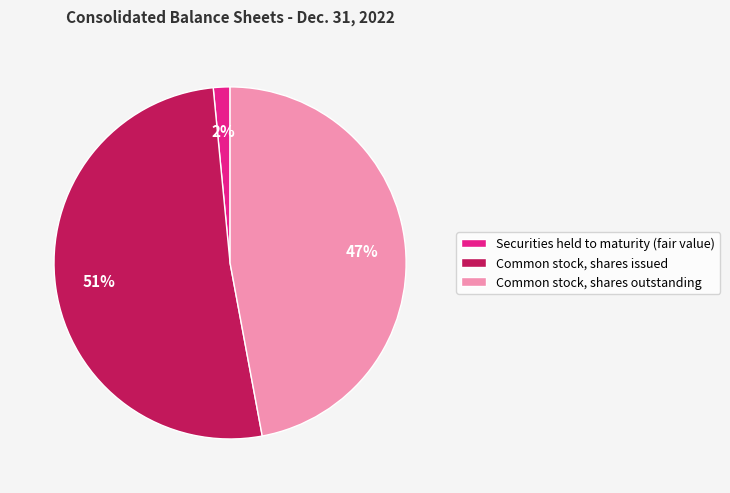

Which has a higher value, Common stock, shares outstanding or Securities held to maturity (fair value)?

Common stock, shares outstanding